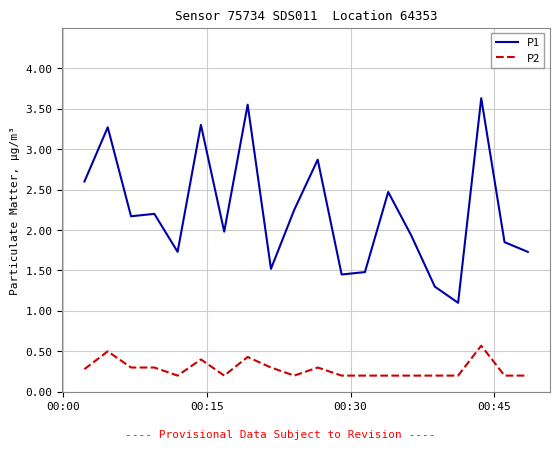

How many lines are shown in the chart?

2